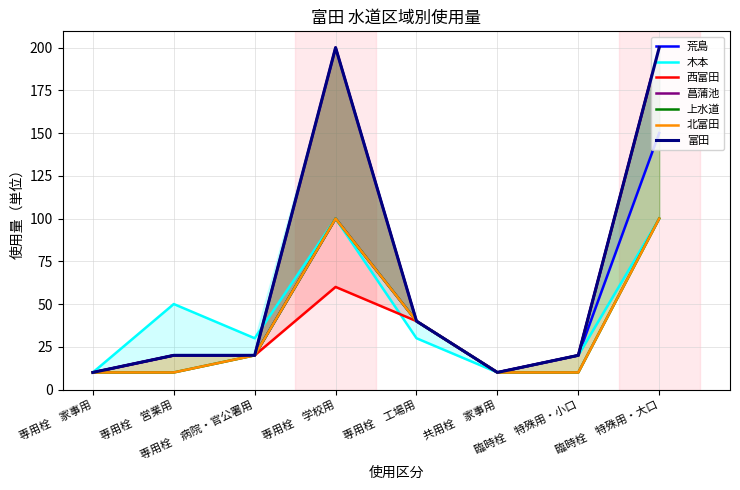

True or false: 上水道 and 北富田 cross at least once.

False